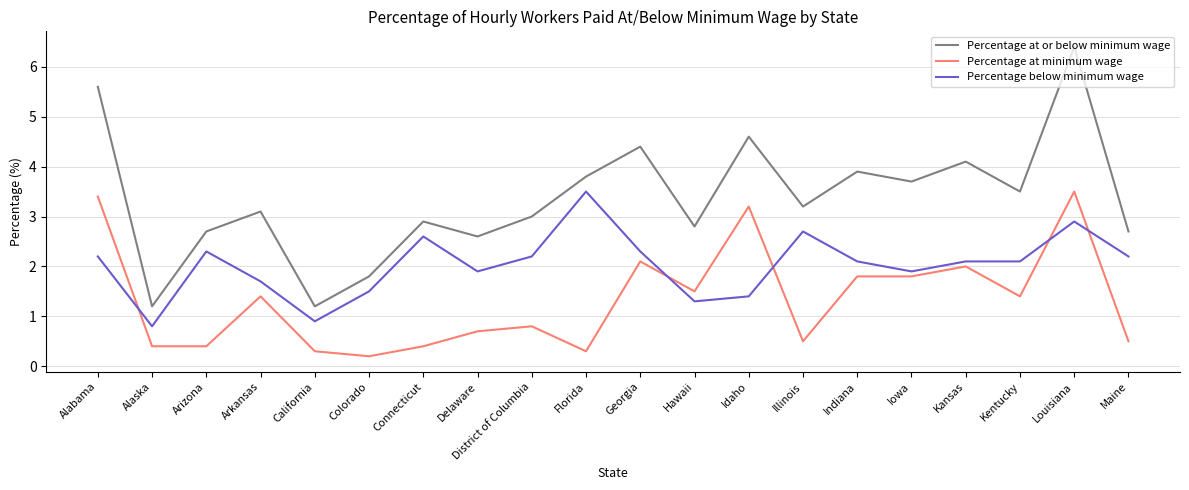

Is it true that Percentage at or below minimum wage equals 6.2 at Kentucky?

False